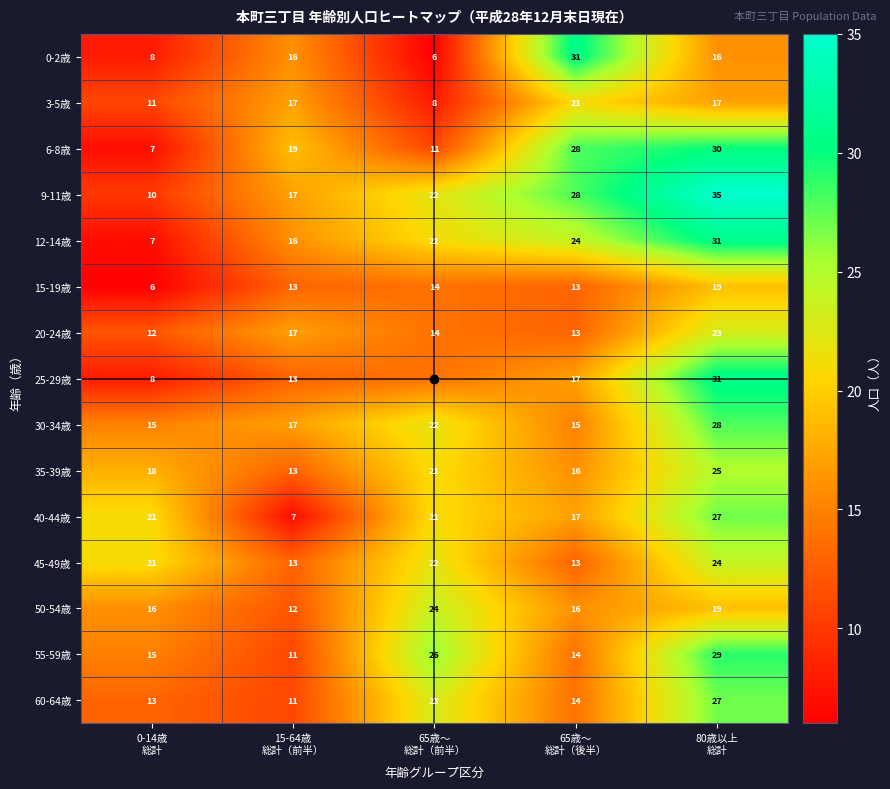

Count the 3-5歳 values in the range 11 to 17.

3